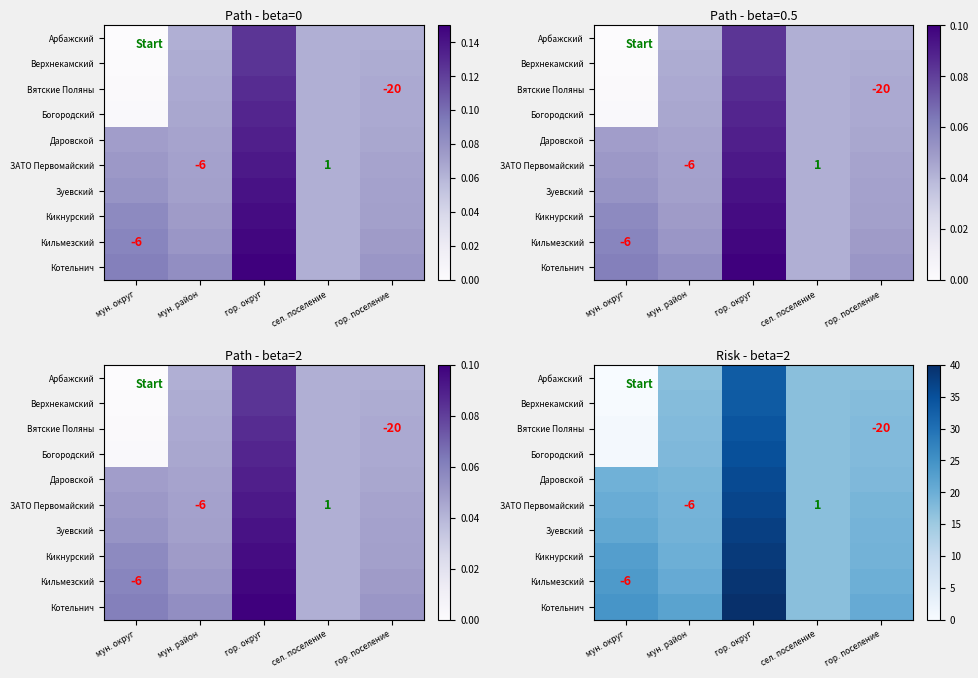

What is the greatest value displayed?

40.0